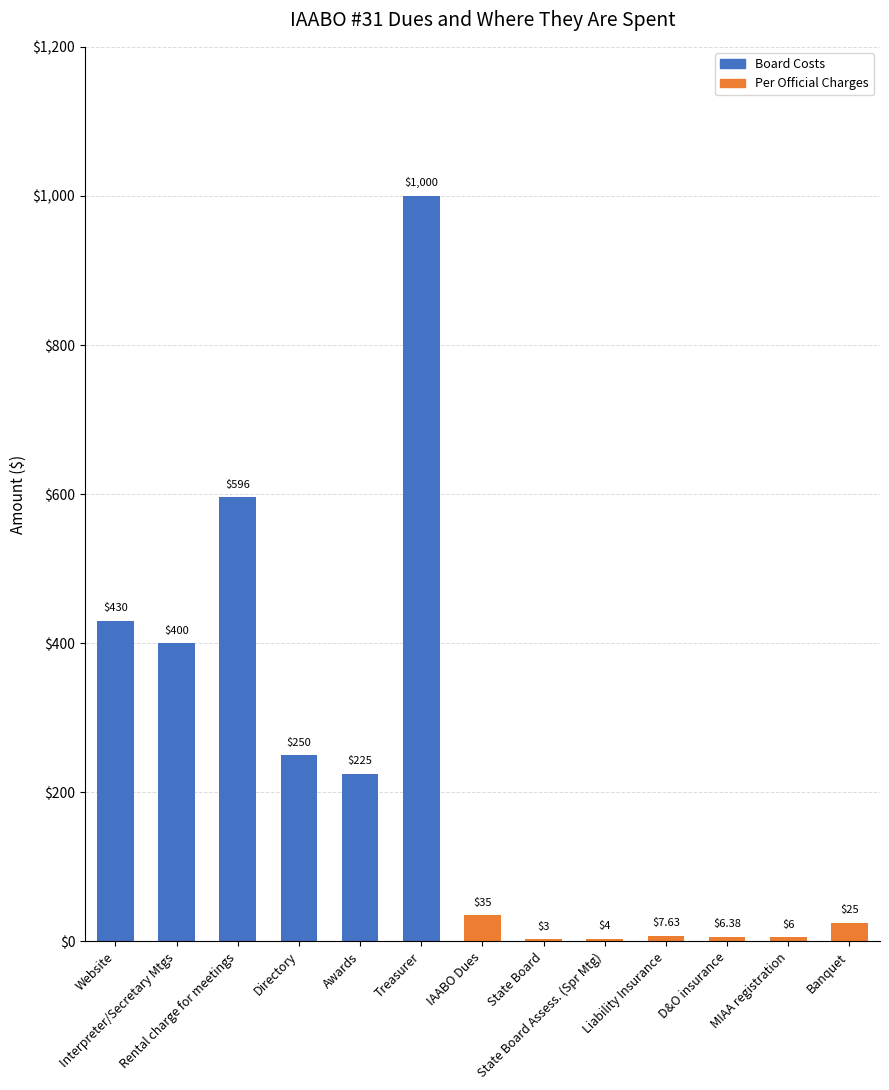

Which series has the widest spread of values?

Board Costs